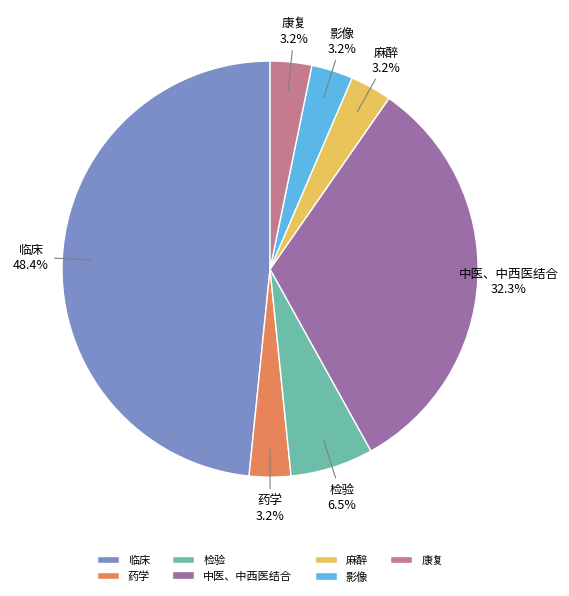

To the nearest percent, what is the combined percentage of 药学 and 影像?

6%